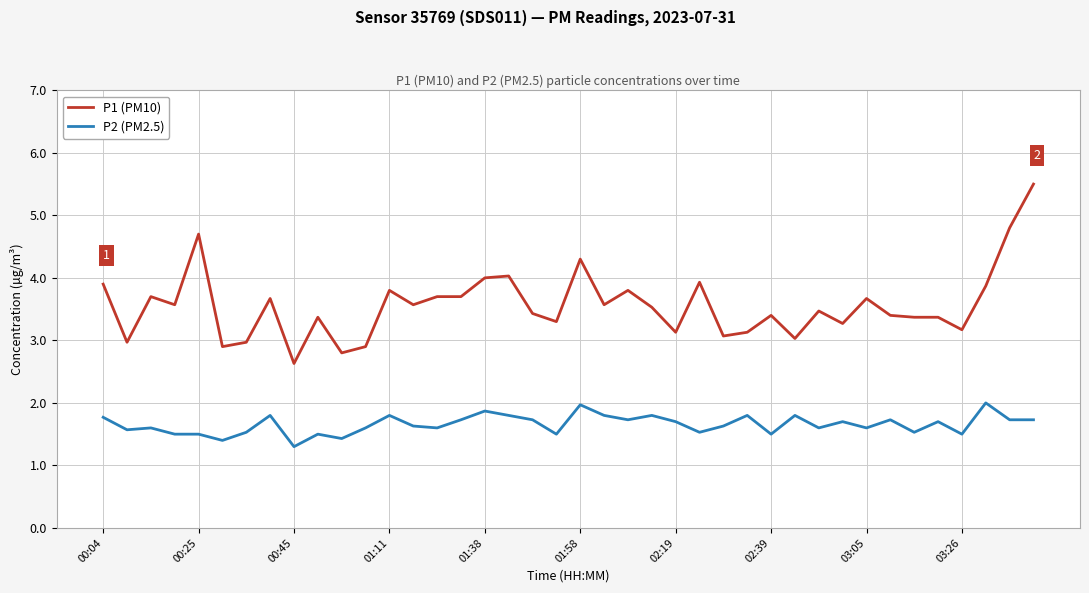

True or false: P1 (PM10) and P2 (PM2.5) cross at least once.

False